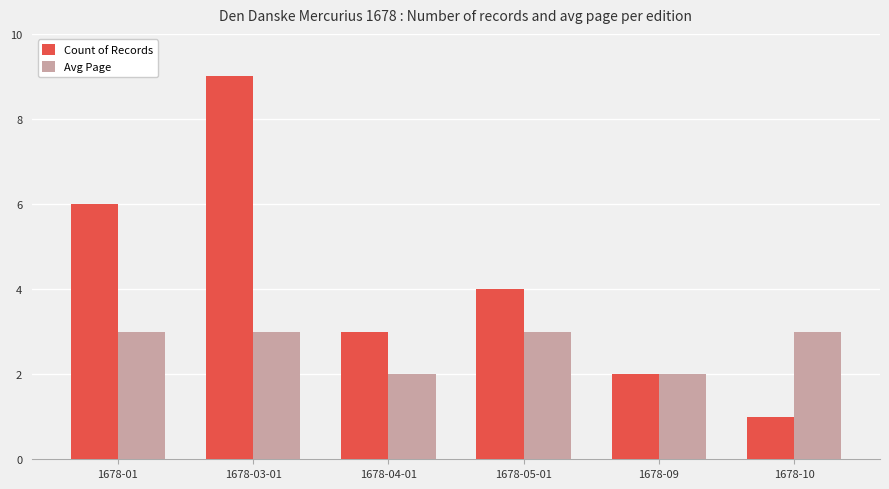

How many series are shown in this chart?

2